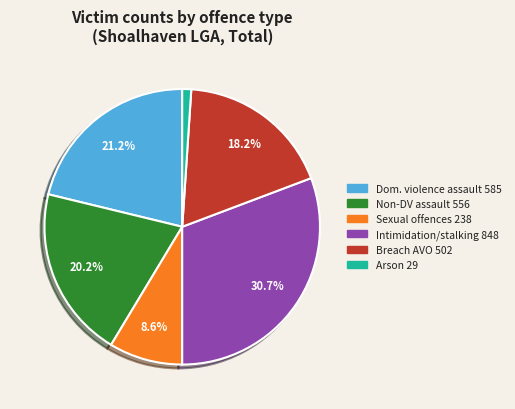

Is there a majority slice in this chart?

No